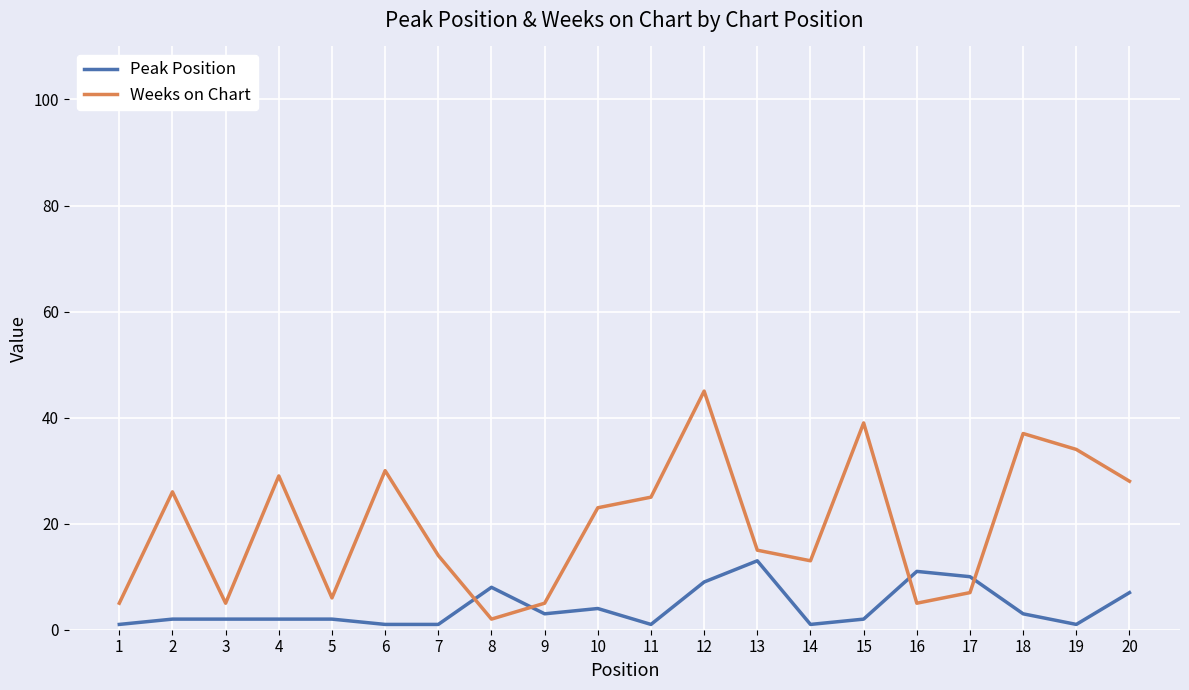

Is this an area chart (filled region under the line)?

No